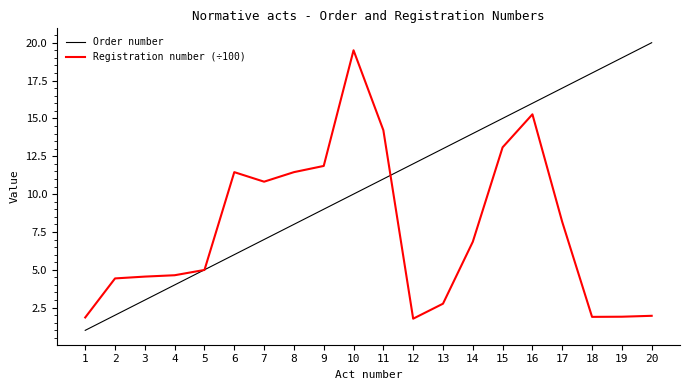

True or false: Order number has more than 0 interior local peaks.

False